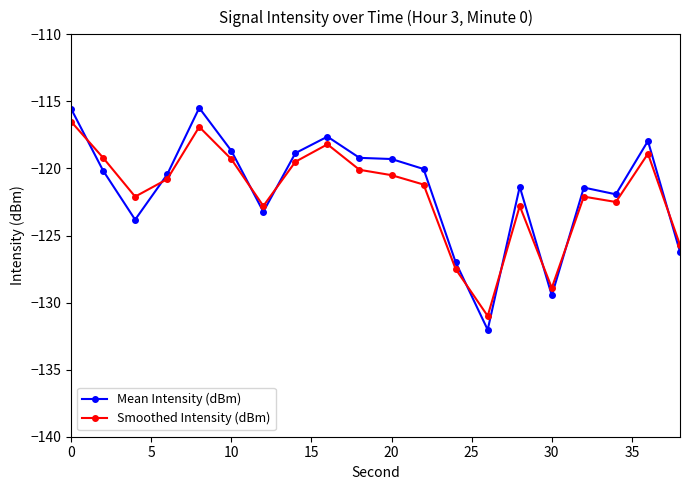

Does the chart display data point markers on the line(s)?

Yes